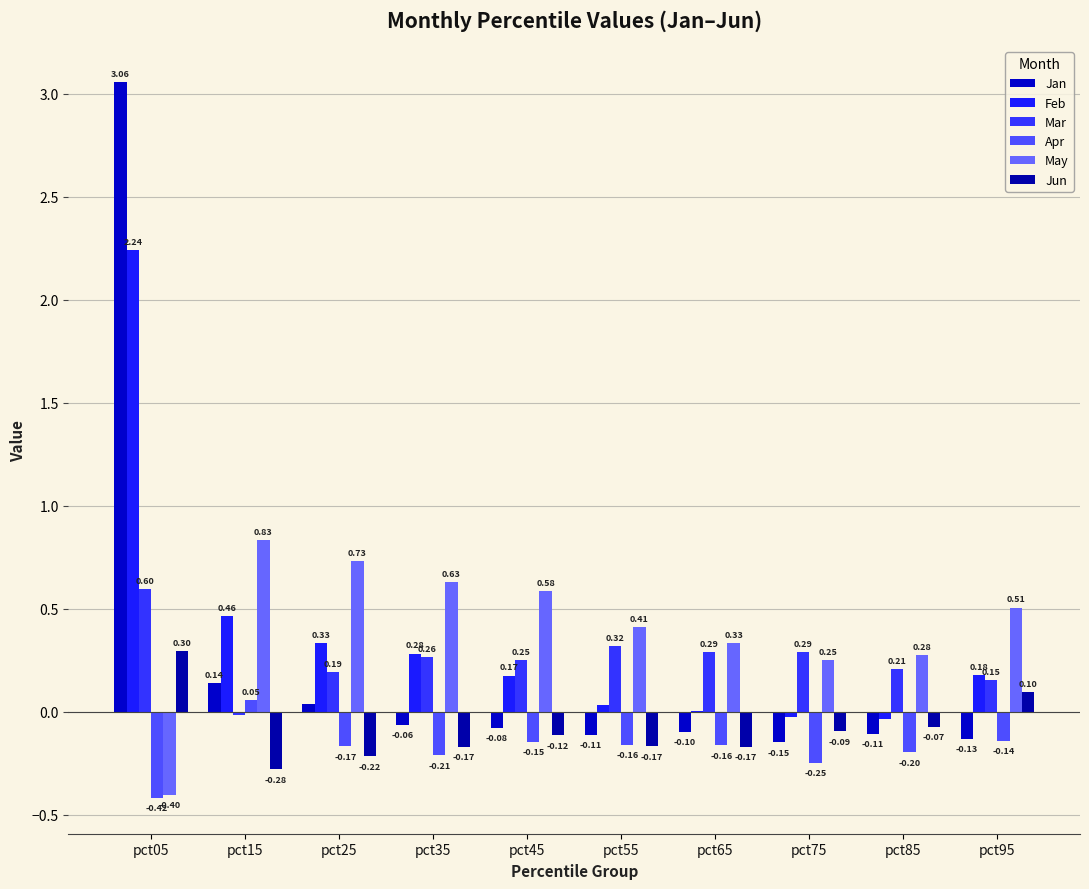

At pct15, list the series in order from largest to smallest.

May, Feb, Jan, Apr, Mar, Jun